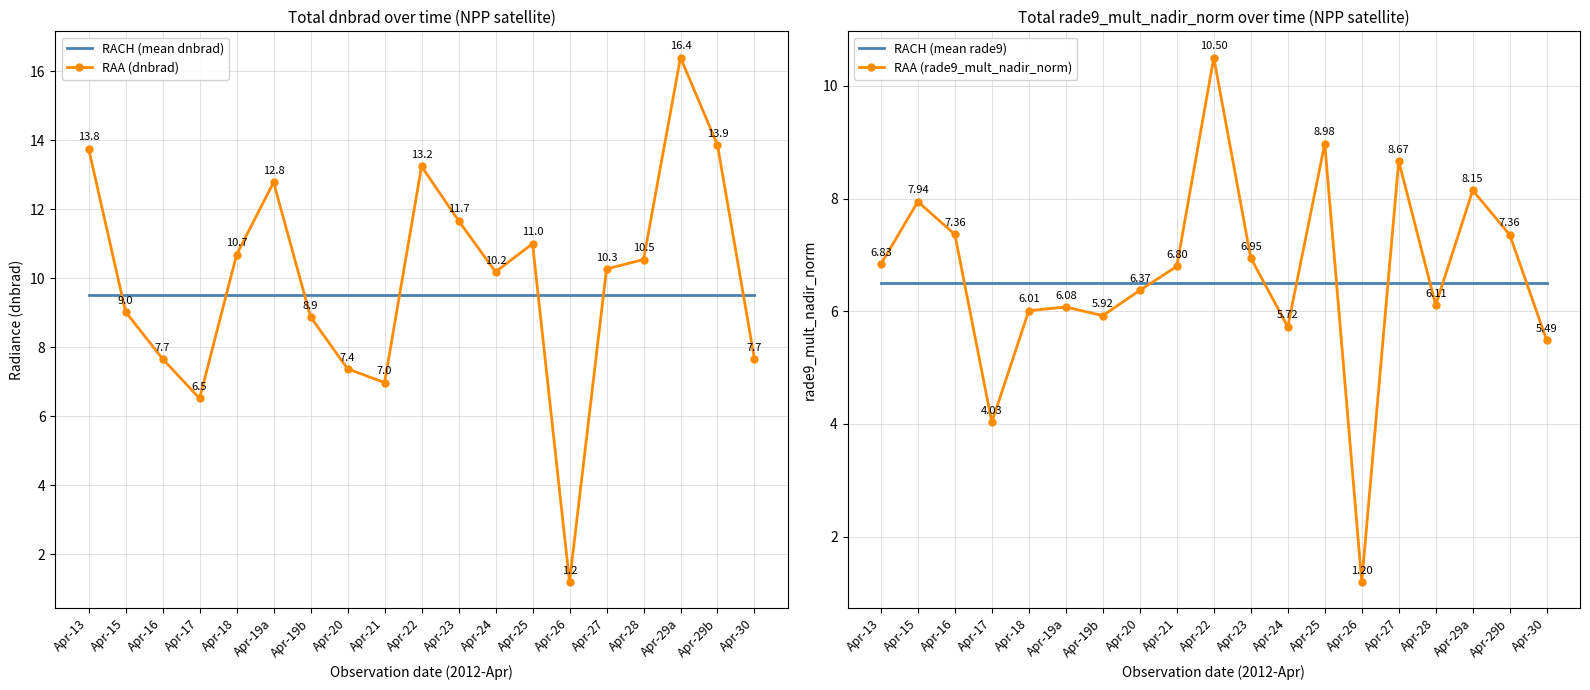

What are all the series names shown in the legend?

RACH (mean dnbrad), RAA (dnbrad), RACH (mean rade9), RAA (rade9_mult_nadir_norm)